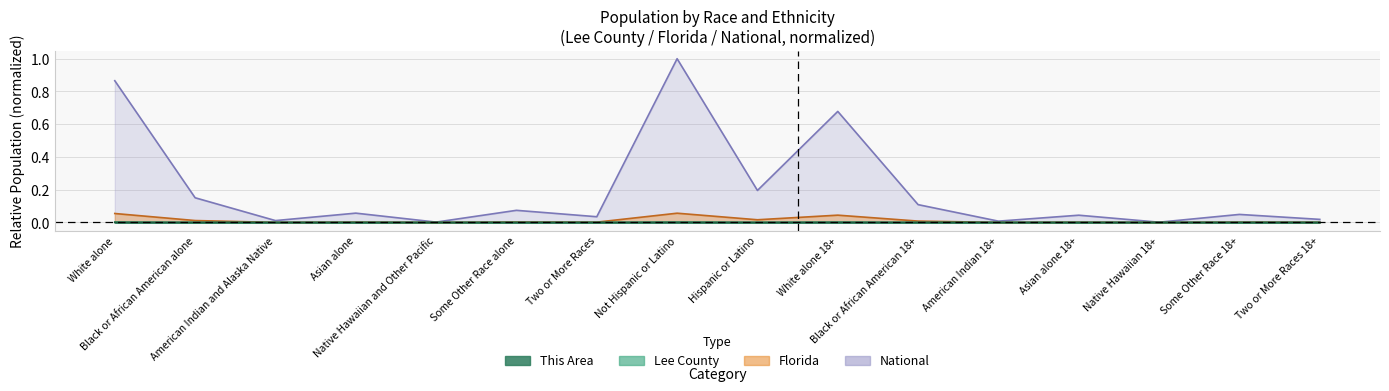

What is the spread (max minus min) of values at Asian alone?

0.1